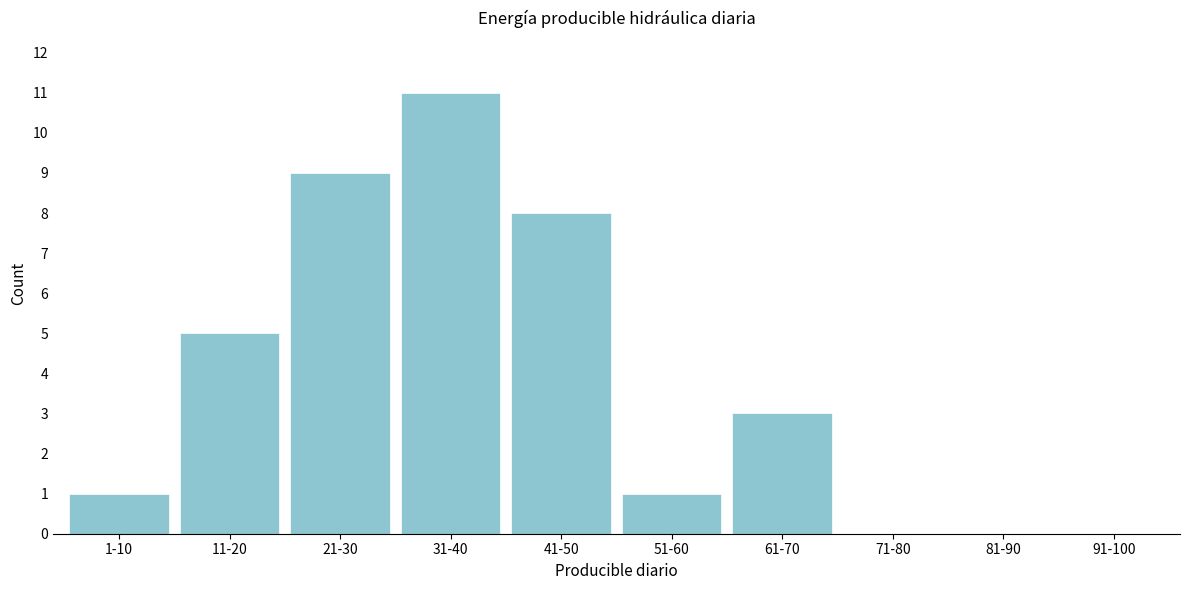

Reading left to right, transcribe all the data shown in this chart.

1-10=1	11-20=5	21-30=9	31-40=11	41-50=8	51-60=1	61-70=3	71-80=0	81-90=0	91-100=0